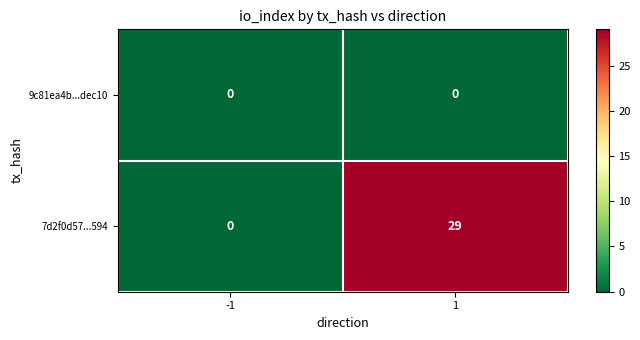

What is the spread (max minus min) of values at 1?

29